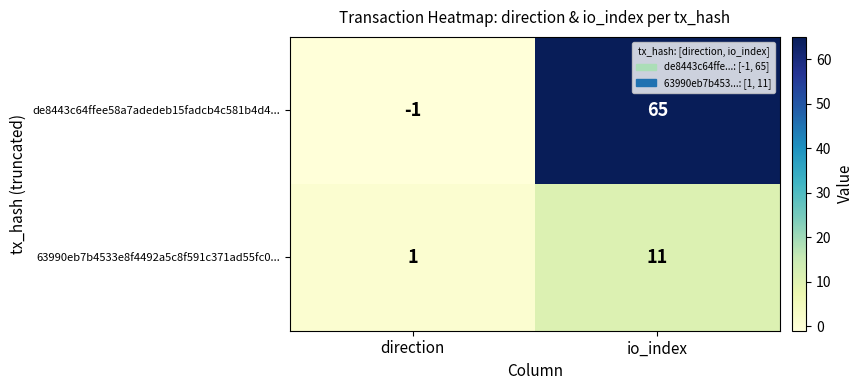

What is the sum of the de8443c64ffee58a7adedeb15fadcb4c581b4d4... values at direction and io_index?

64